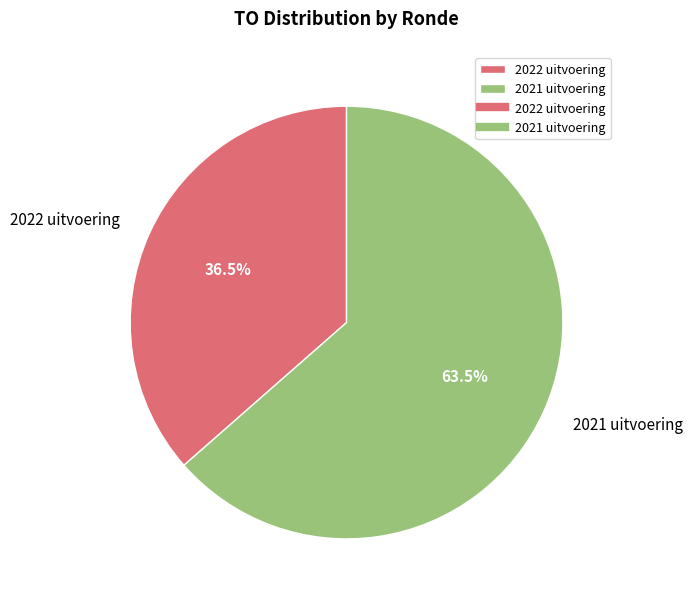

Rank the categories by value from highest to lowest.

2021 uitvoering, 2022 uitvoering